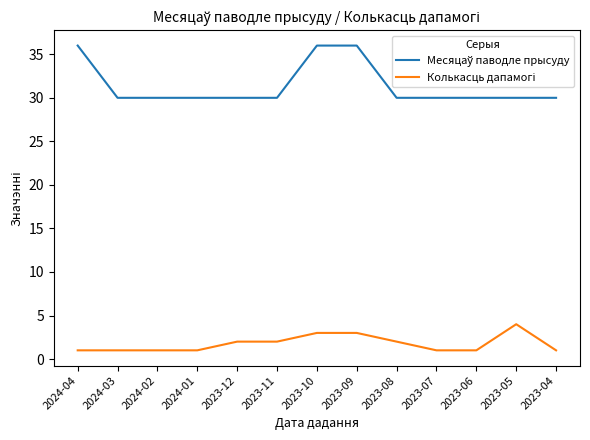

At how many categories does at least one series exceed 28?

13